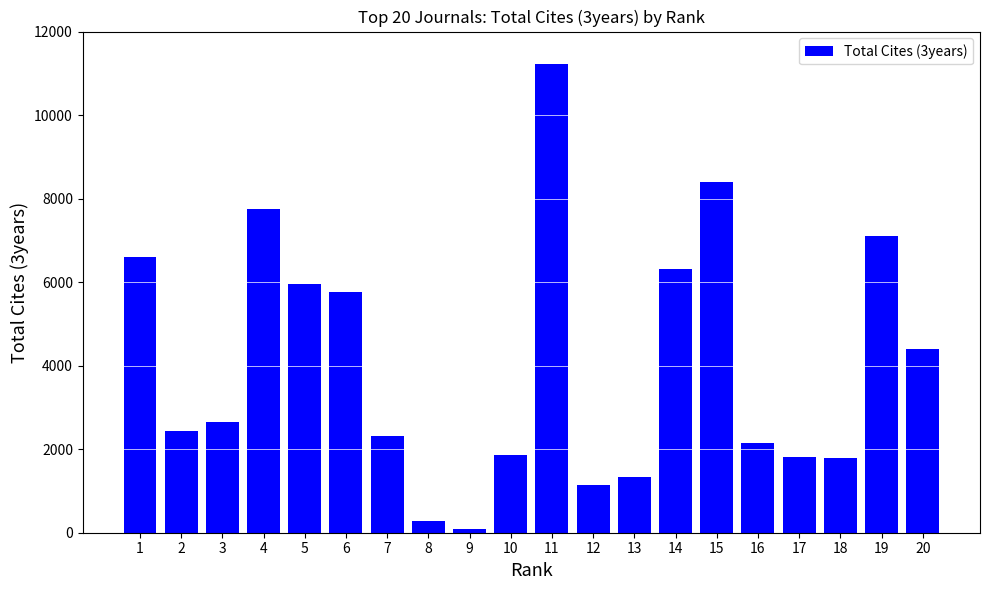

Where is the data nearest to the value 5664?

6